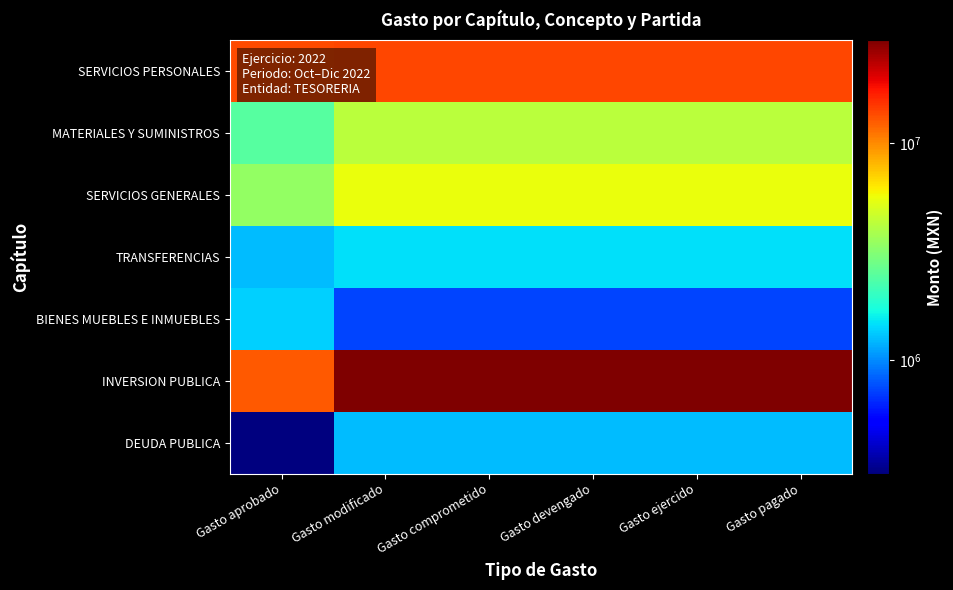

Reading left to right, extract all data points from this chart.

SERVICIOS PERSONALES: Gasto aprobado=13659743.1	Gasto modificado=13893326.5	Gasto comprometido=13893326.5	Gasto devengado=13893326.5	Gasto ejercido=13893326.5	Gasto pagado=13893326.5
MATERIALES Y SUMINISTROS: Gasto aprobado=2435000.0	Gasto modificado=4235877.4	Gasto comprometido=4235877.4	Gasto devengado=4235877.4	Gasto ejercido=4235877.4	Gasto pagado=4235877.4
SERVICIOS GENERALES: Gasto aprobado=3384480.0	Gasto modificado=5562393.4	Gasto comprometido=5562393.4	Gasto devengado=5562393.4	Gasto ejercido=5562393.4	Gasto pagado=5562393.4
TRANSFERENCIAS: Gasto aprobado=1250000.0	Gasto modificado=1475725.0	Gasto comprometido=1475725.0	Gasto devengado=1475725.0	Gasto ejercido=1475725.0	Gasto pagado=1475725.0
BIENES MUEBLES E INMUEBLES: Gasto aprobado=1360000.0	Gasto modificado=732363.4	Gasto comprometido=732363.4	Gasto devengado=732363.4	Gasto ejercido=732363.4	Gasto pagado=732363.4
INVERSION PUBLICA: Gasto aprobado=12593855.9	Gasto modificado=29660096.4	Gasto comprometido=29660096.4	Gasto devengado=29660096.4	Gasto ejercido=29660096.4	Gasto pagado=29660096.4
DEUDA PUBLICA: Gasto aprobado=300000.0	Gasto modificado=1250428.7	Gasto comprometido=1250428.7	Gasto devengado=1250428.7	Gasto ejercido=1250428.7	Gasto pagado=1250428.7